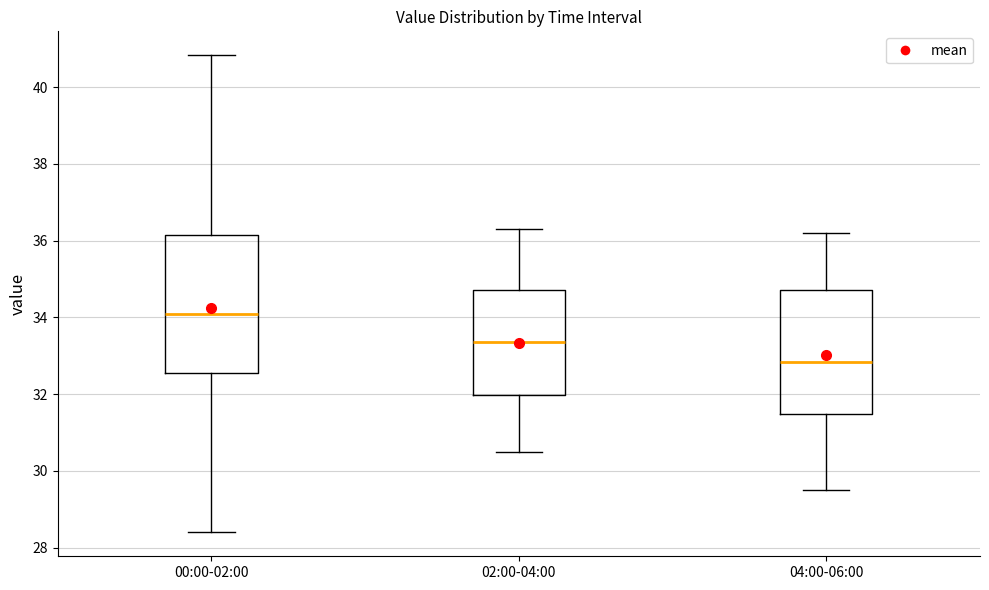

Reading left to right, transcribe this box plot: for each box, give where its median line is, the range the box spans, and where its two whiskers end, as read against the y-axis. The values are not printed on the chart, so give them approximately, as read against the axis.

00:00-02:00: median 34.0, box 32.6 to 36.2, whiskers 28.4 to 40.8
02:00-04:00: median 33.4, box 32.0 to 34.8, whiskers 30.6 to 36.4
04:00-06:00: median 32.8, box 31.4 to 34.8, whiskers 29.6 to 36.2